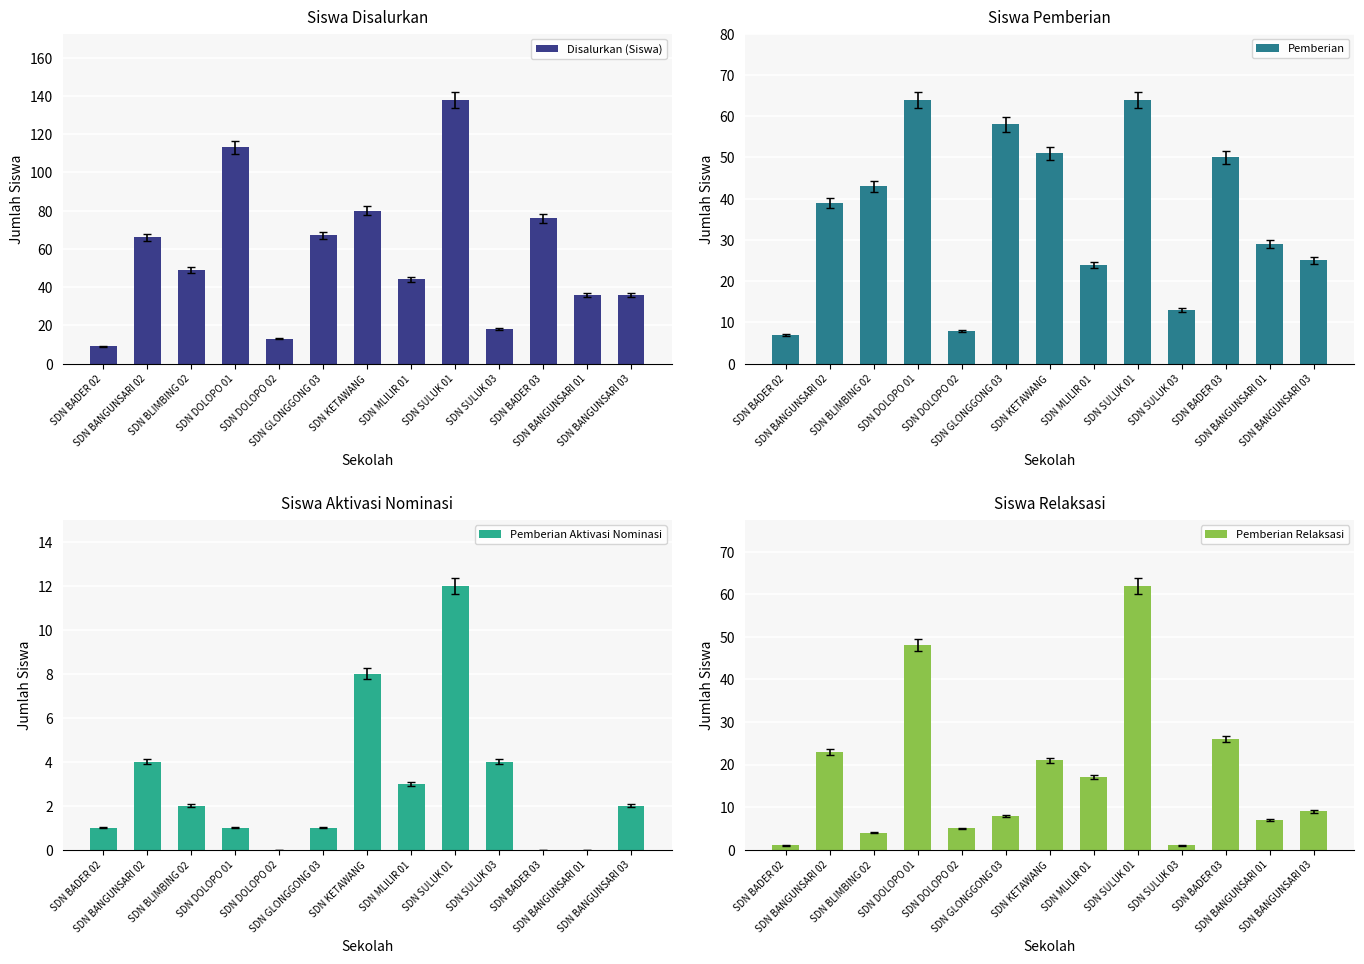

Which series has the largest range (max minus min)?

Disalurkan (Siswa)